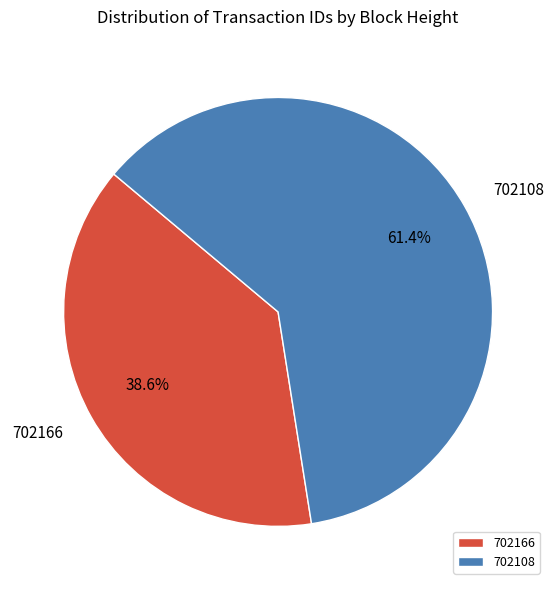

How many segments does this pie chart have?

2